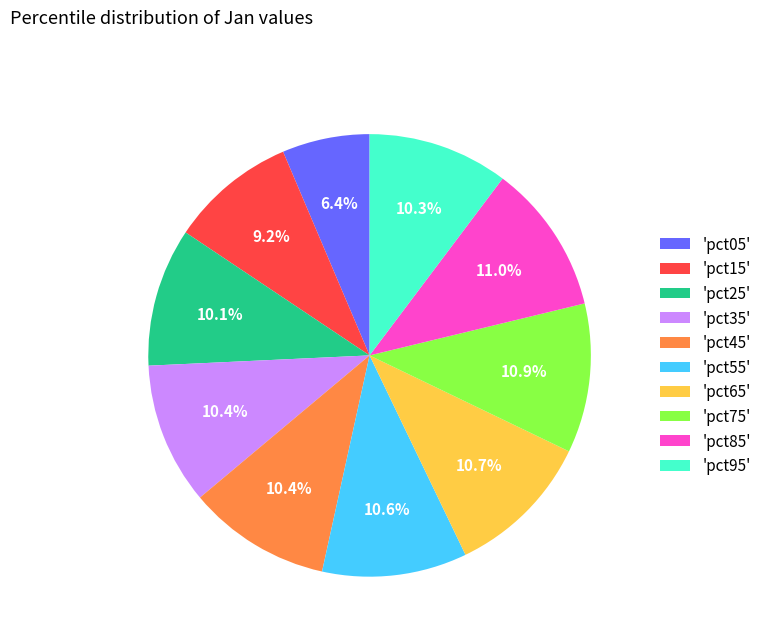

What percentage is NOT represented by 'pct75'?

89.1%